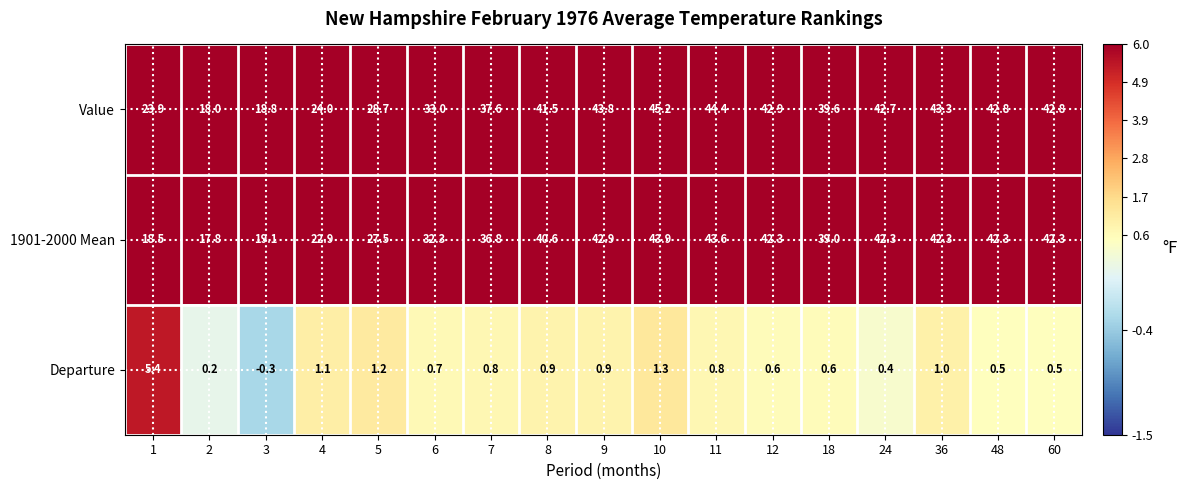

How many series are shown in this chart?

3